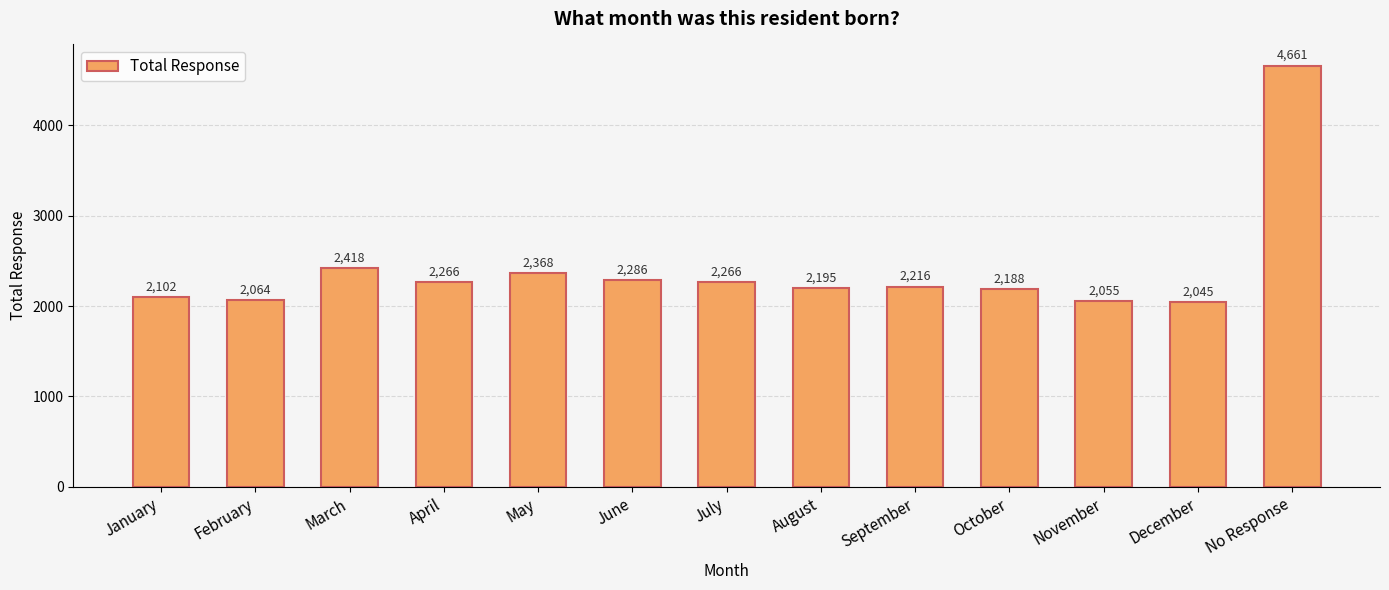

True or false: the data shows 1243 at April.

False